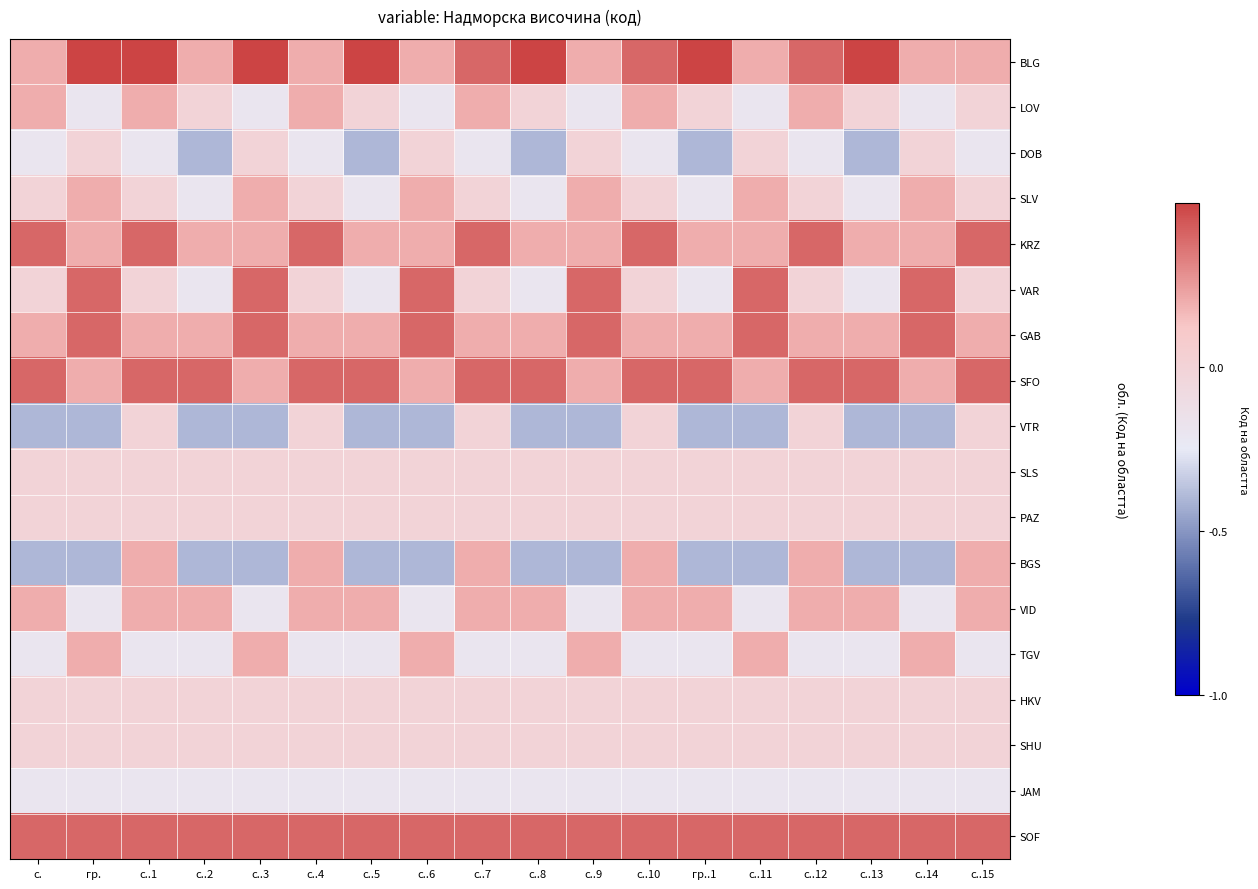

What is the difference between the highest and lowest values at с..5?

1.0